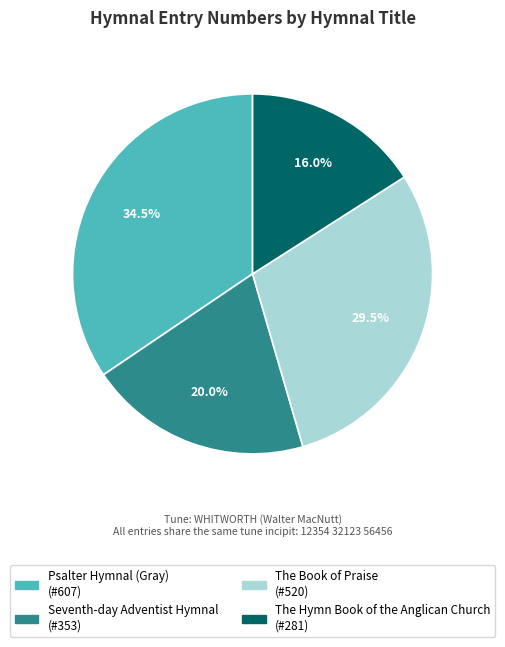

Is Seventh-day Adventist Hymnal the majority of the pie?

No